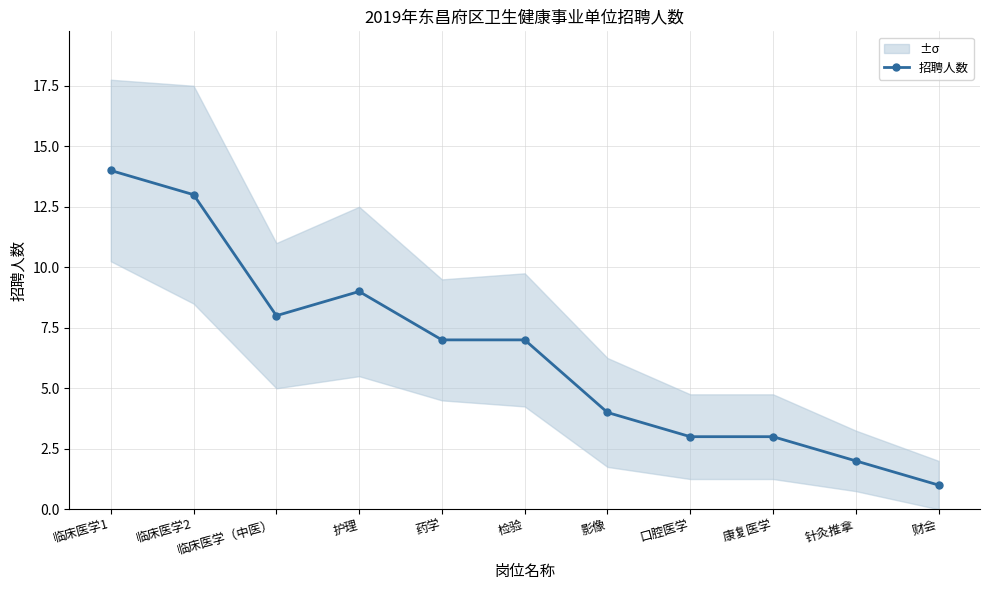

Count the number of categories in the chart.

11